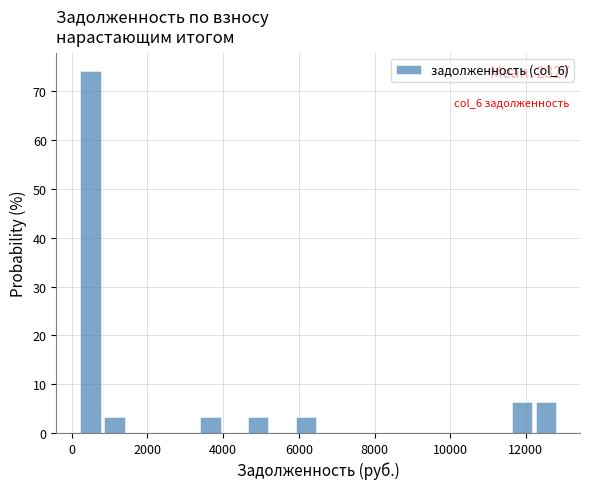

Read against the x-axis, roughly where is the centre of the tallest bar?

400